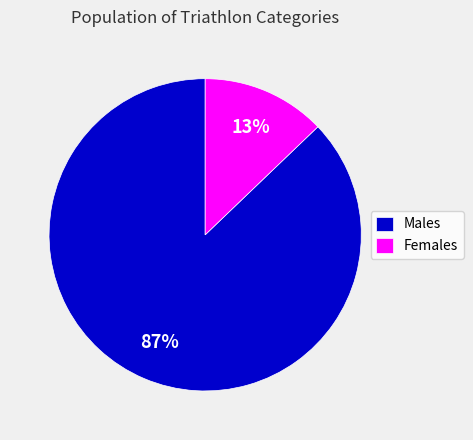

To the nearest percent, what portion does Males represent?

87%